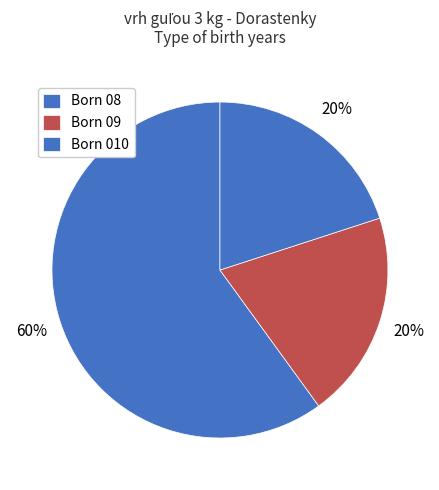

Count the number of slices in the pie.

3